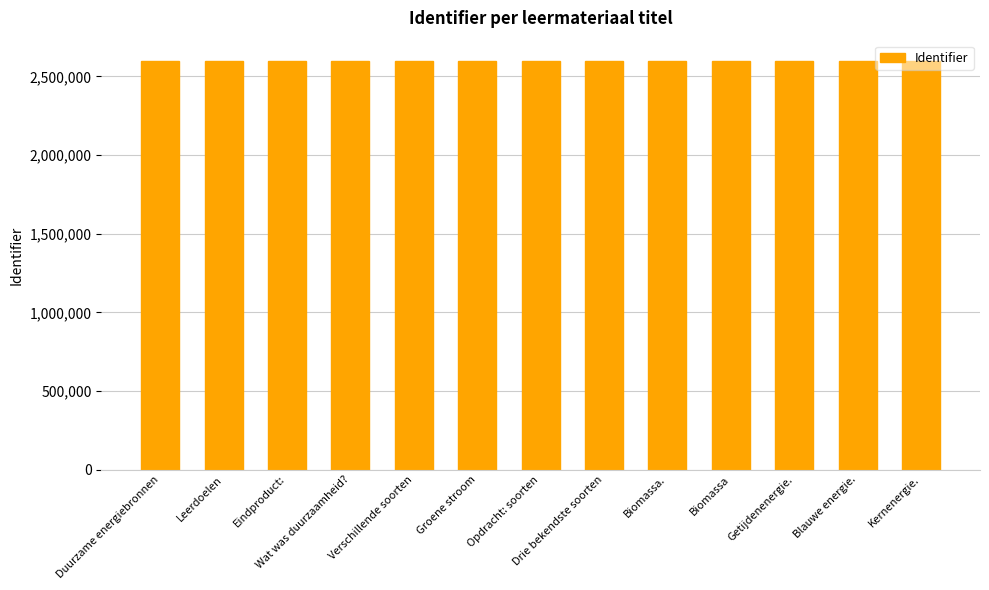

What is the label of the 1st bar from the left?

Duurzame energiebronnen